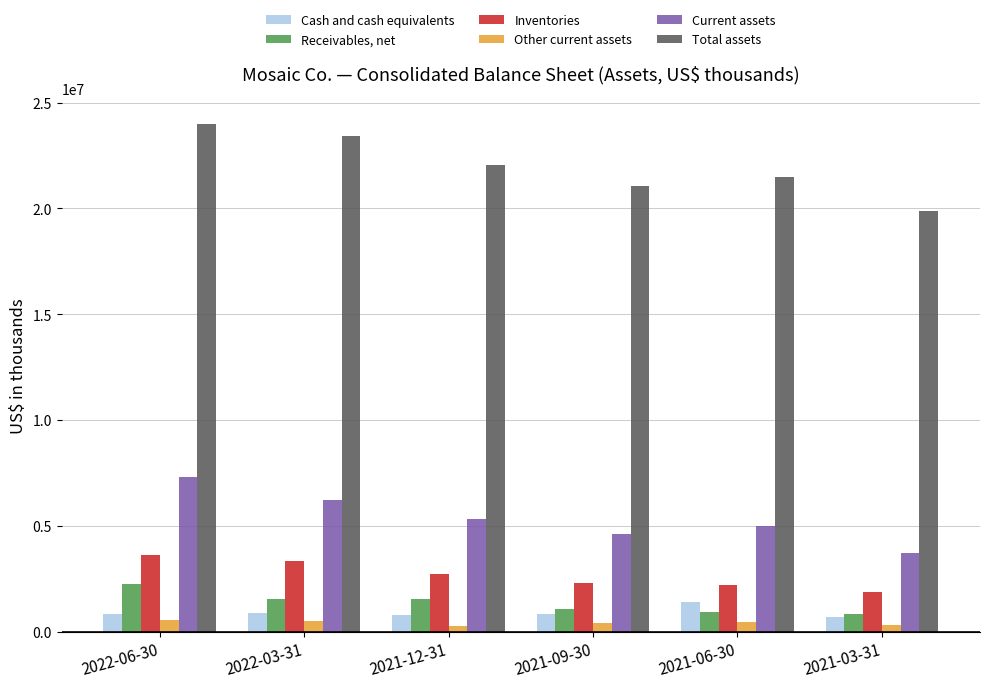

What is the difference between the highest and lowest values at 2022-03-31?

22936200